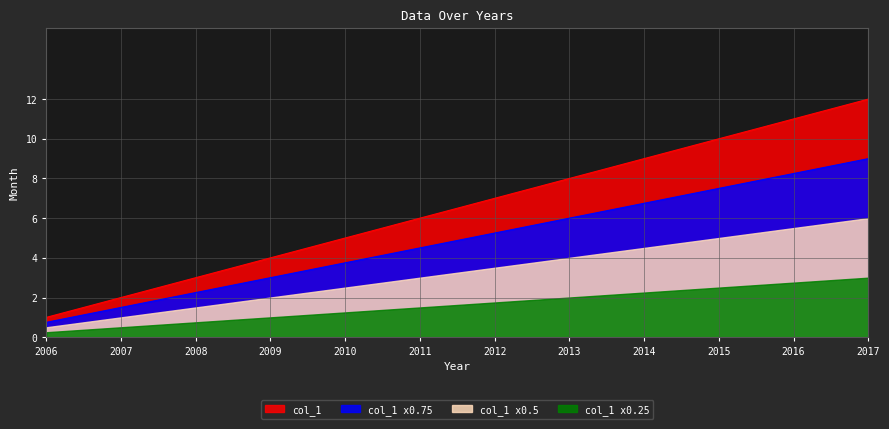

What is the maximum value for col_1 x0.25?

3.0